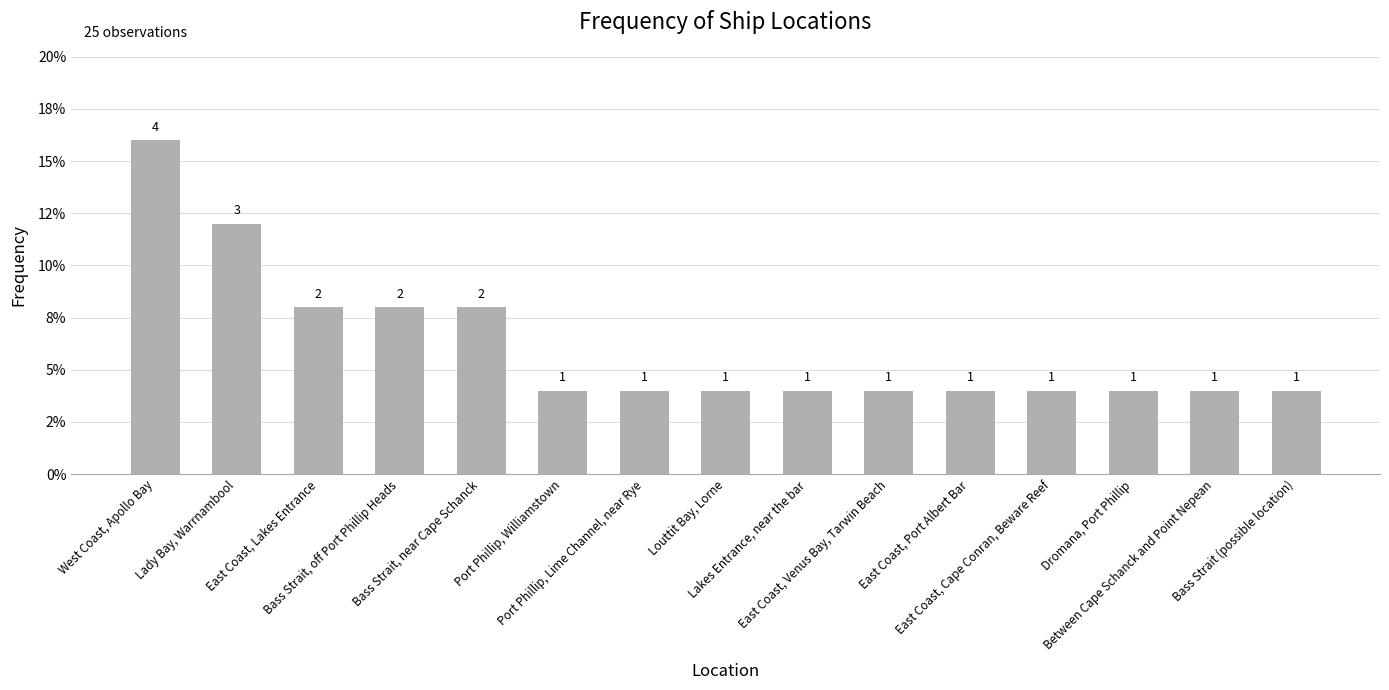

Does the chart contain any negative values?

No